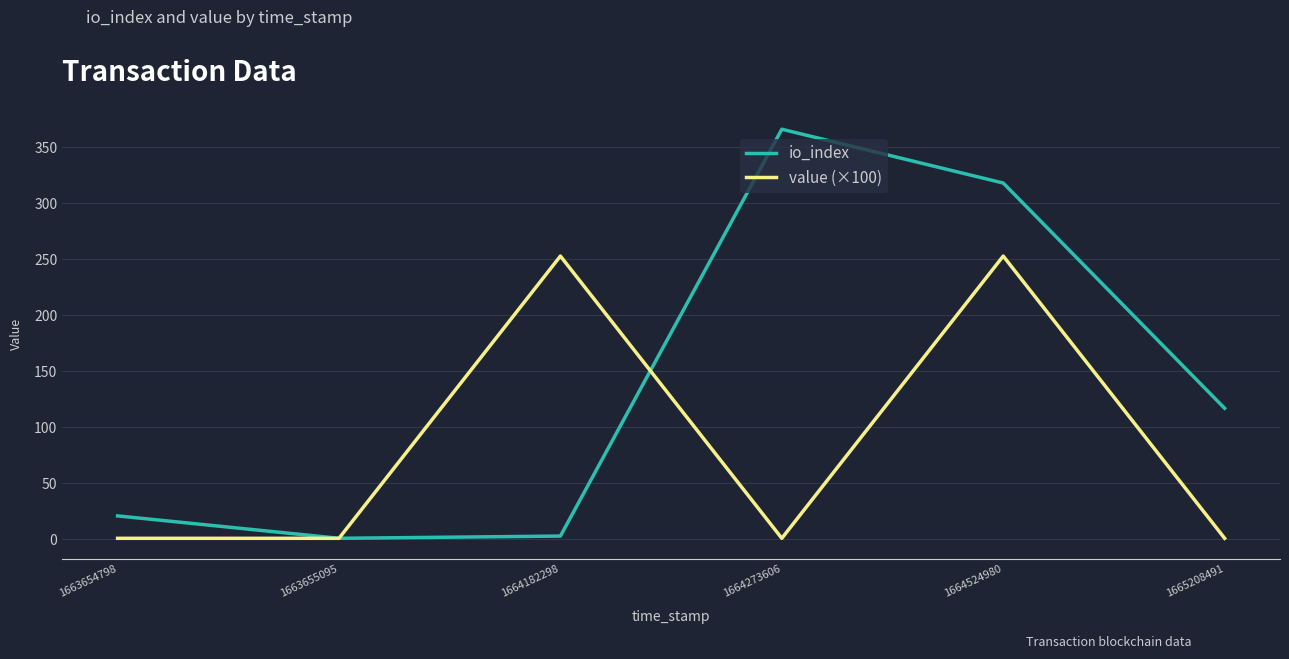

Where does the io_index series first go above 117?

1664273606